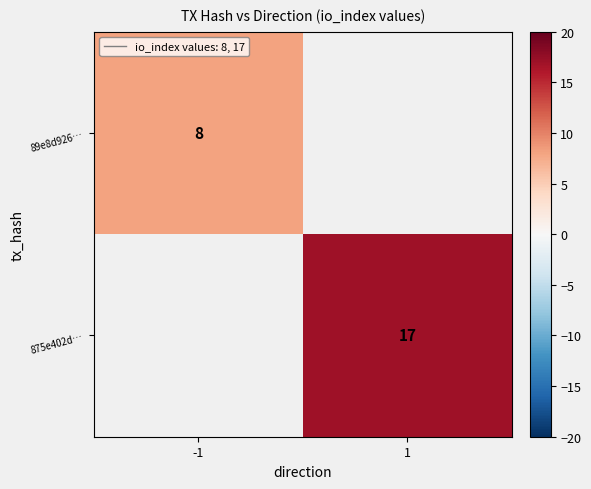

At how many categories does at least one series exceed 10?

1